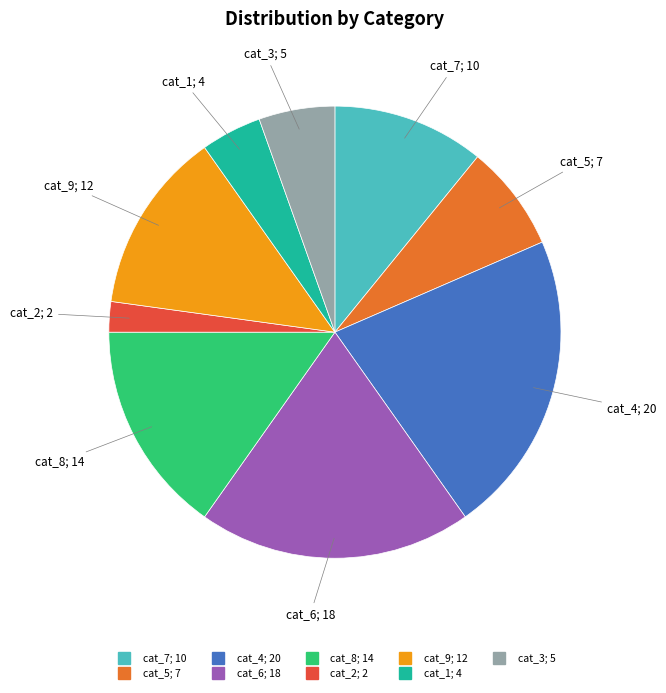

Is there a majority slice in this chart?

No